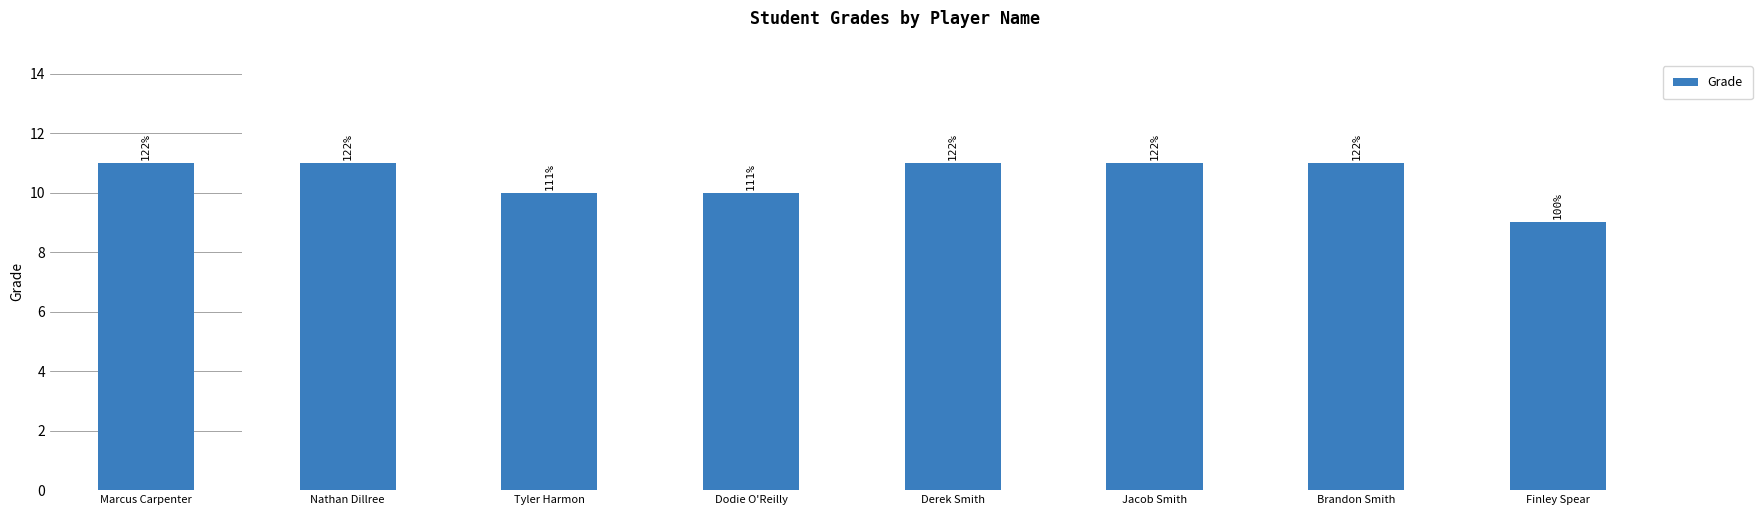

Rank the categories by value from highest to lowest.

Marcus Carpenter, Nathan Dillree, Derek Smith, Jacob Smith, Brandon Smith, Tyler Harmon, Dodie O'Reilly, Finley Spear